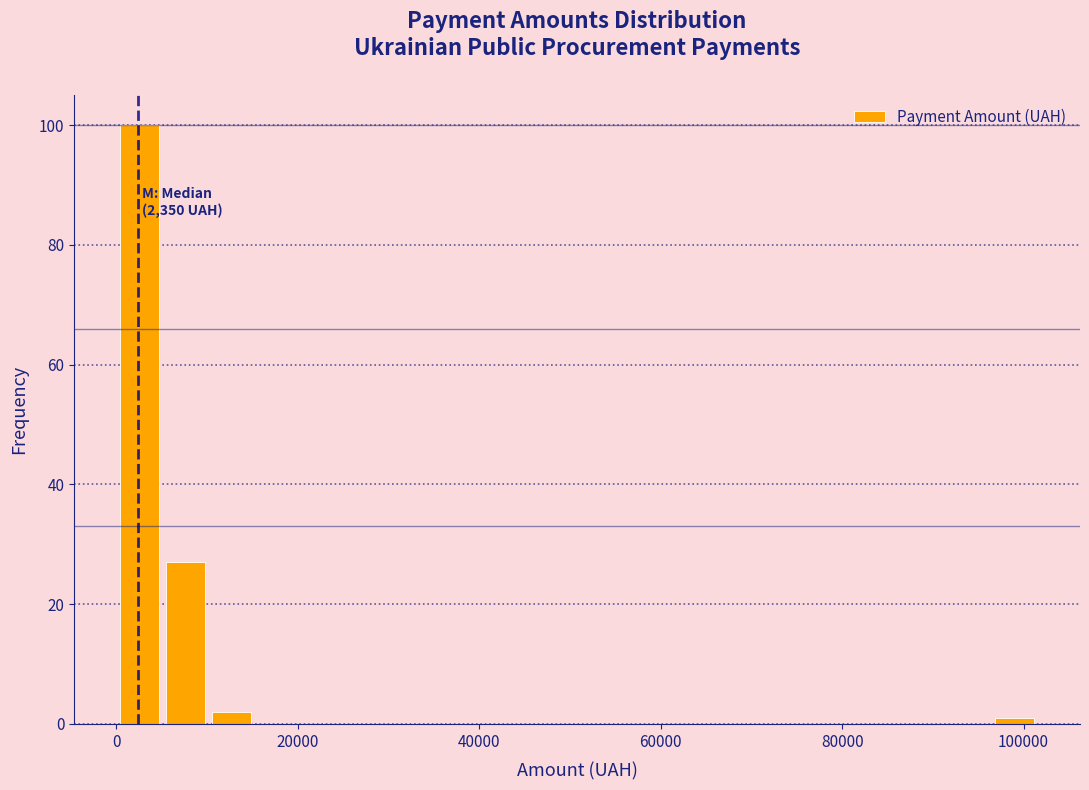

Read against the x-axis, roughly where is the centre of the tallest bar?

2000